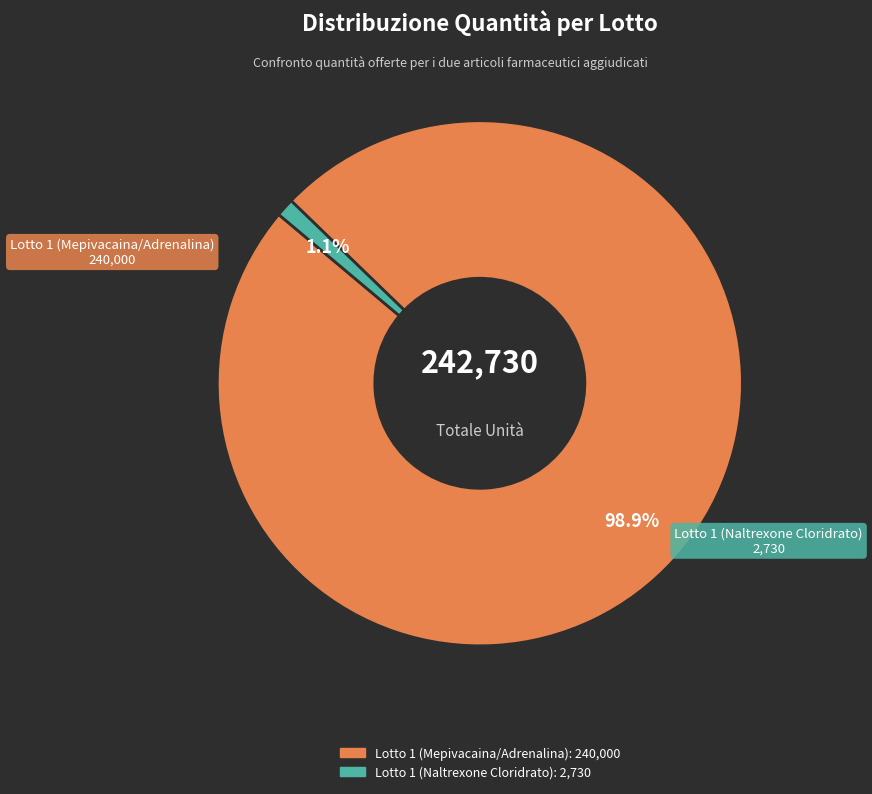

To the nearest percent, what is the difference between the Lotto 1 (Mepivacaina/Adrenalina) and Lotto 1 (Naltrexone Cloridrato) slice percentages?

98%